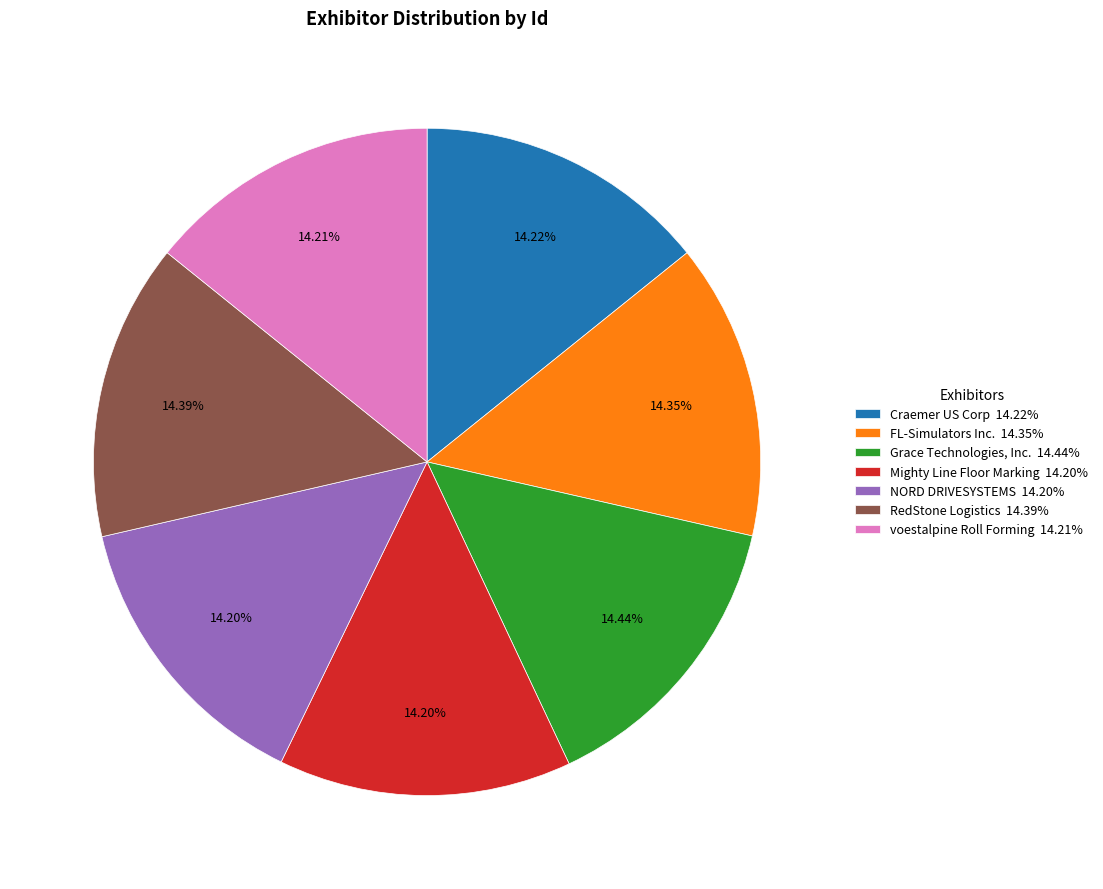

Is Mighty Line Floor Marking the majority of the pie?

No